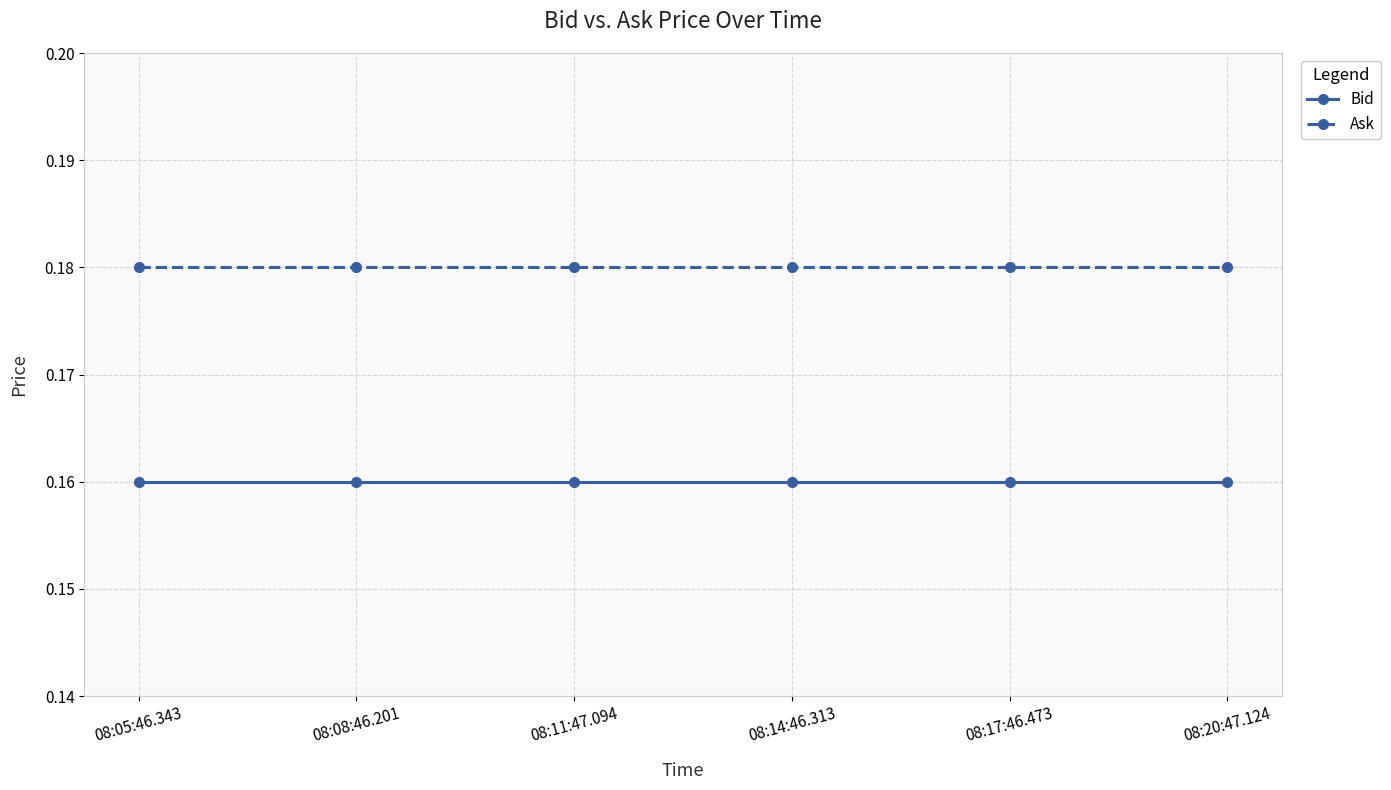

Rank the series at 08:17:46.473 from lowest to highest value.

Bid, Ask